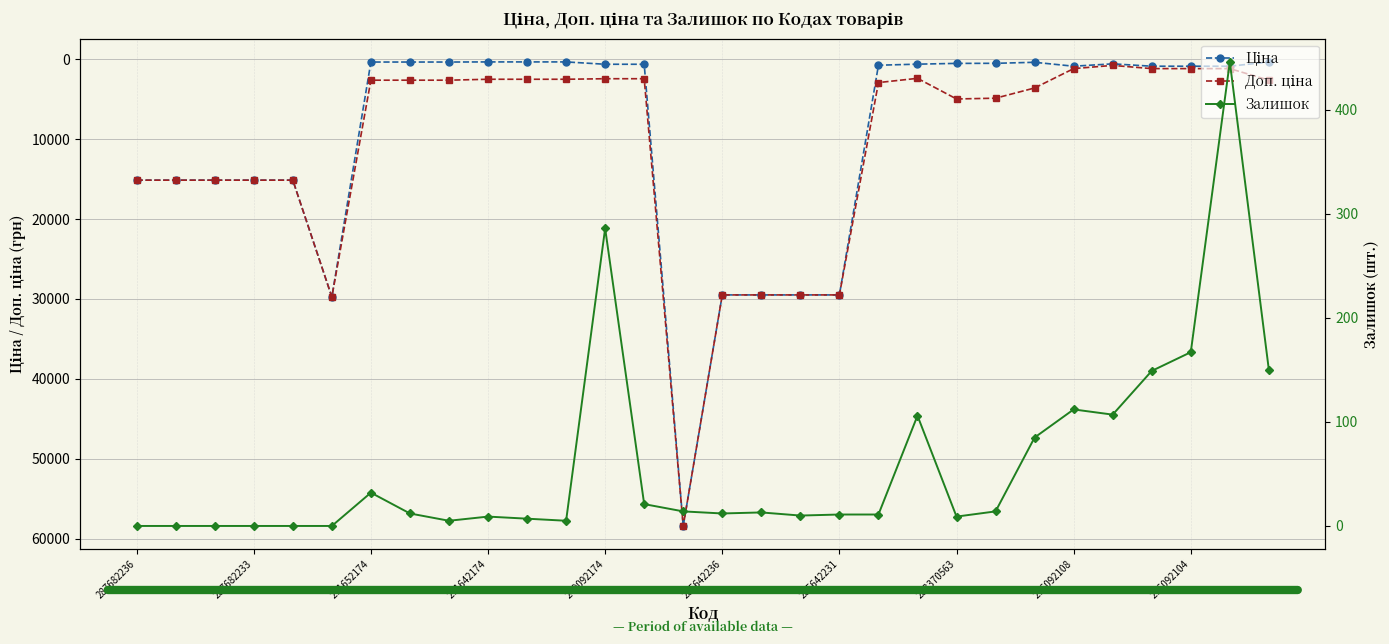

Does the chart have visible grid lines?

Yes